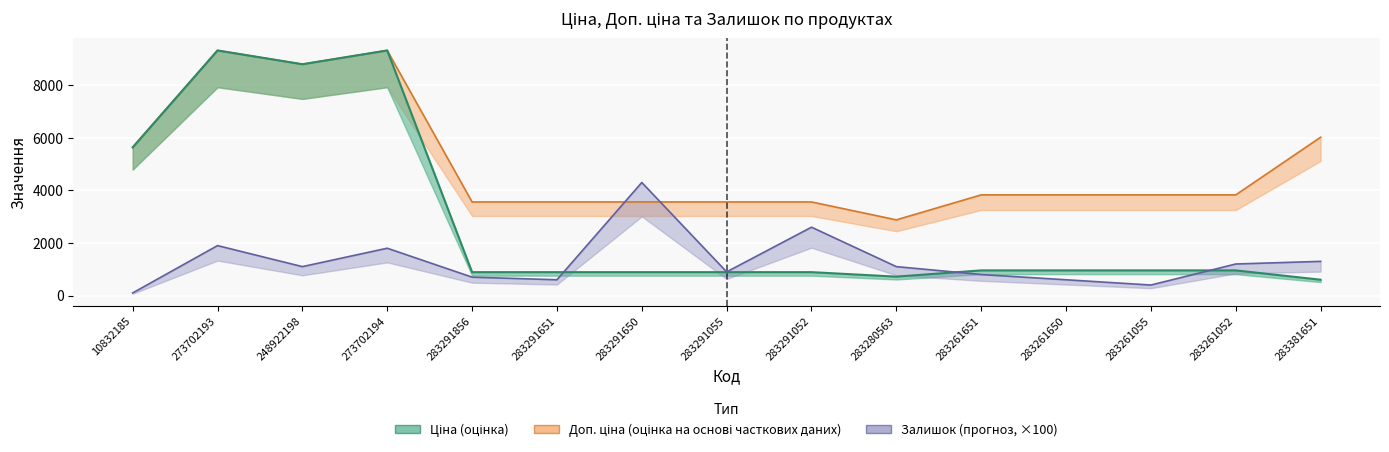

Rank the series by their average value, from lowest to highest.

Залишок, Ціна, Доп. ціна